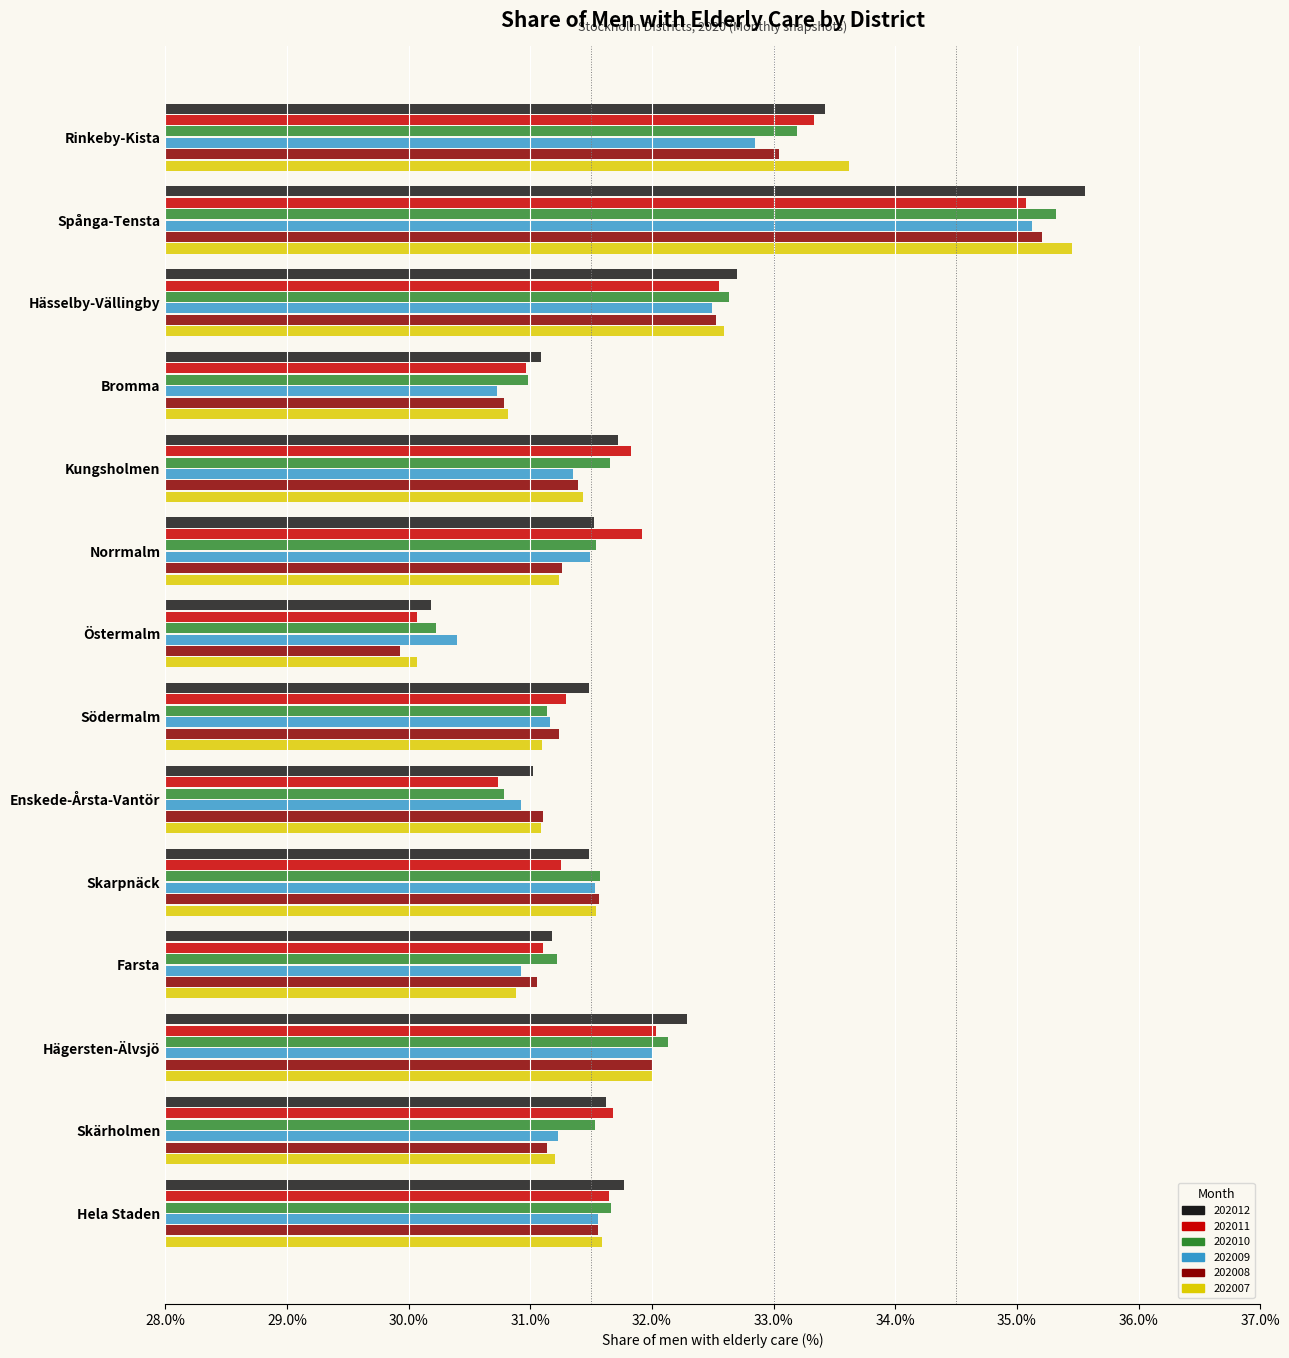

Which series has the largest range (max minus min)?

202007